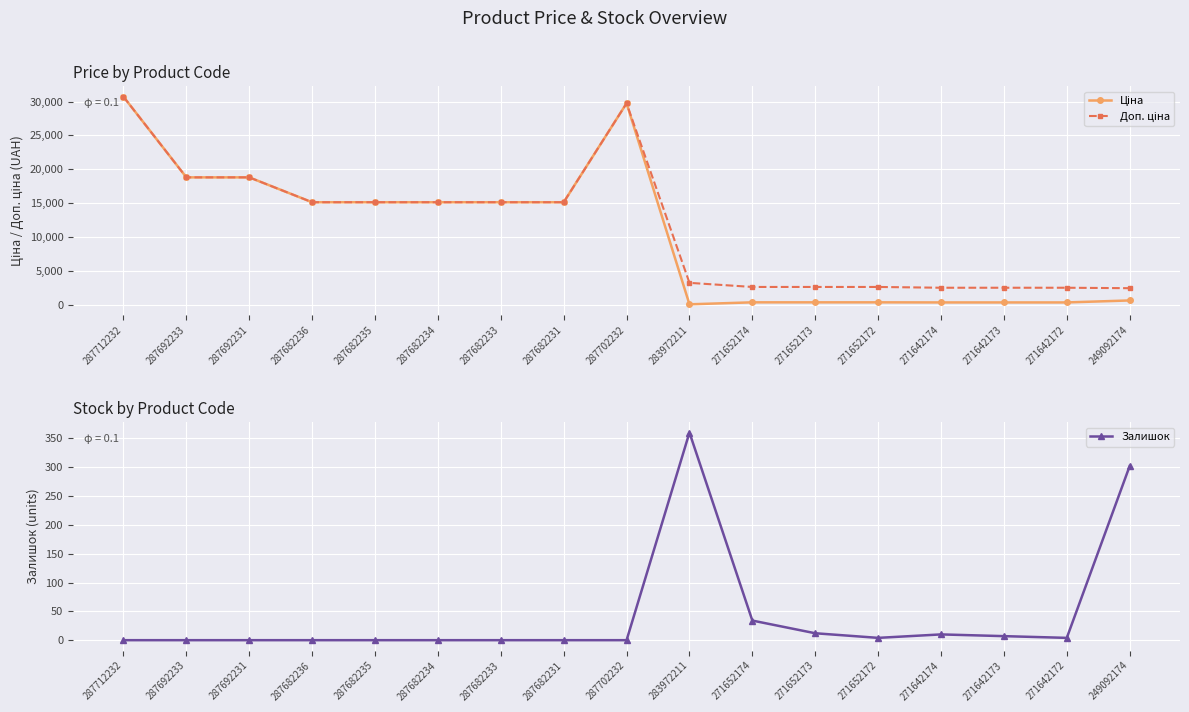

Where is the first local maximum for Ціна?

287702232